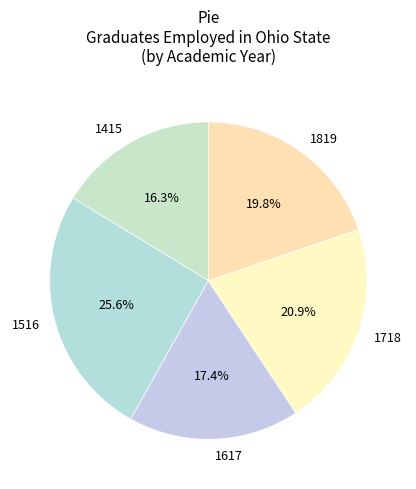

Does 1819 account for over 50% of the chart?

No